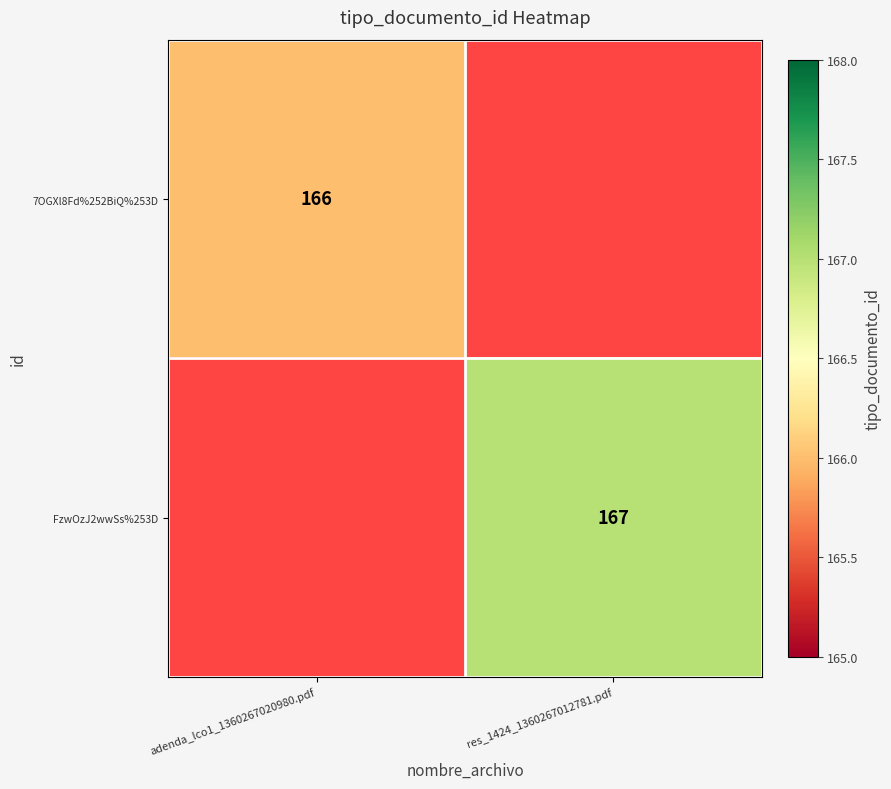

The value of FzwOzJ2wwSs%253D at res_1424_1360267012781.pdf is 167. True or false?

True